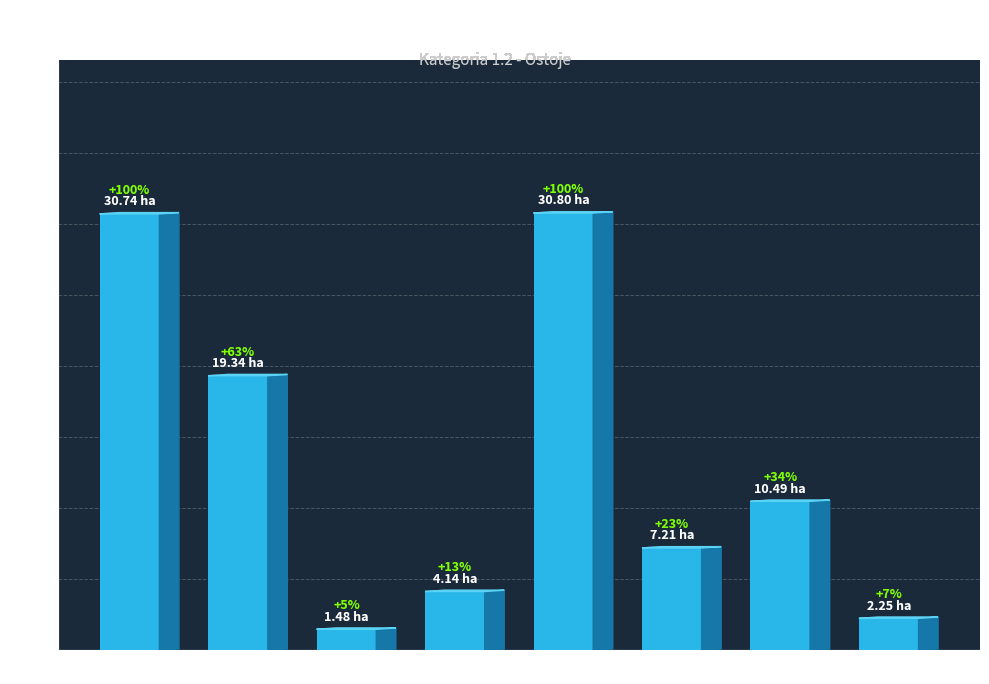

What position from the left is 01-41?

6